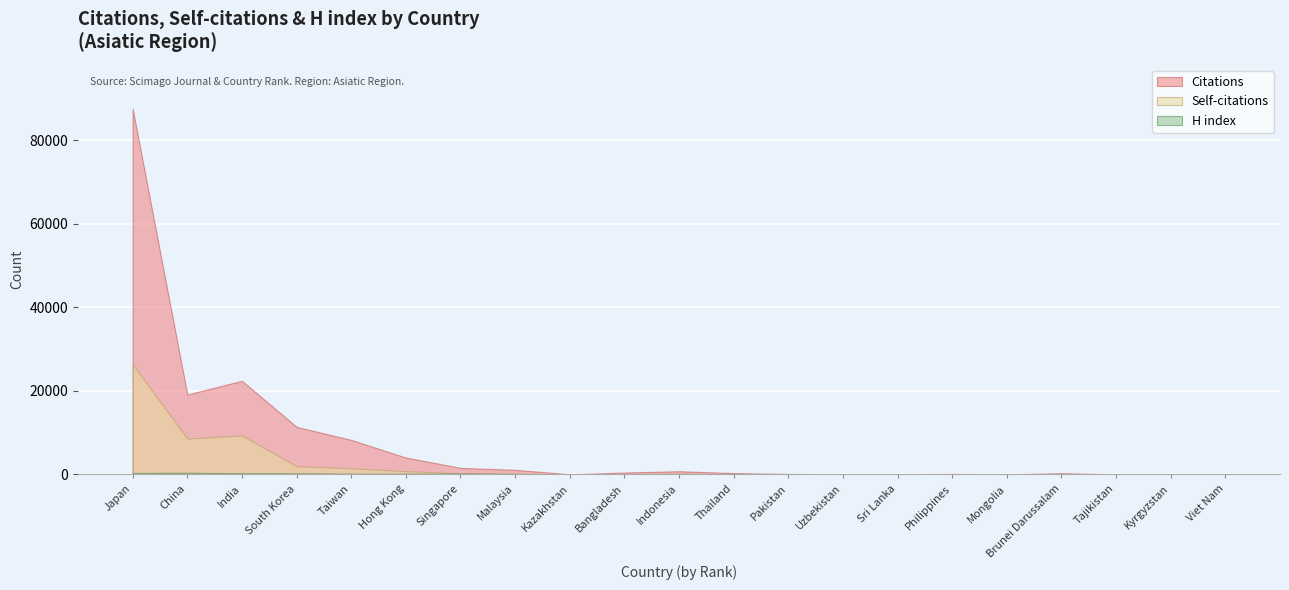

Which series ends up on top after the final intersection of H index and Citations?

H index